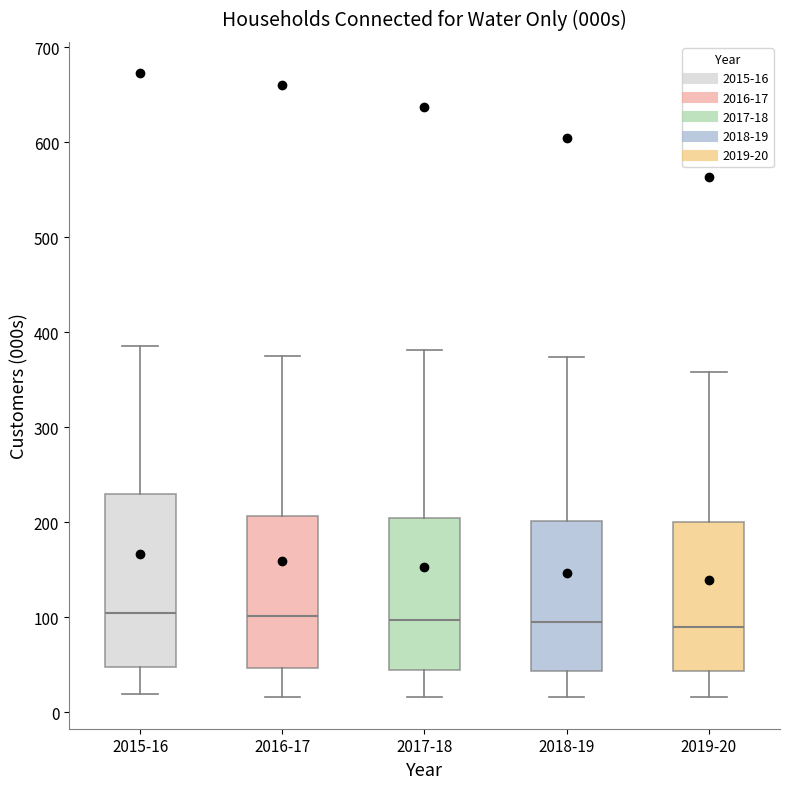

Which box is the tallest, from its lower edge to its upper edge?

2015-16